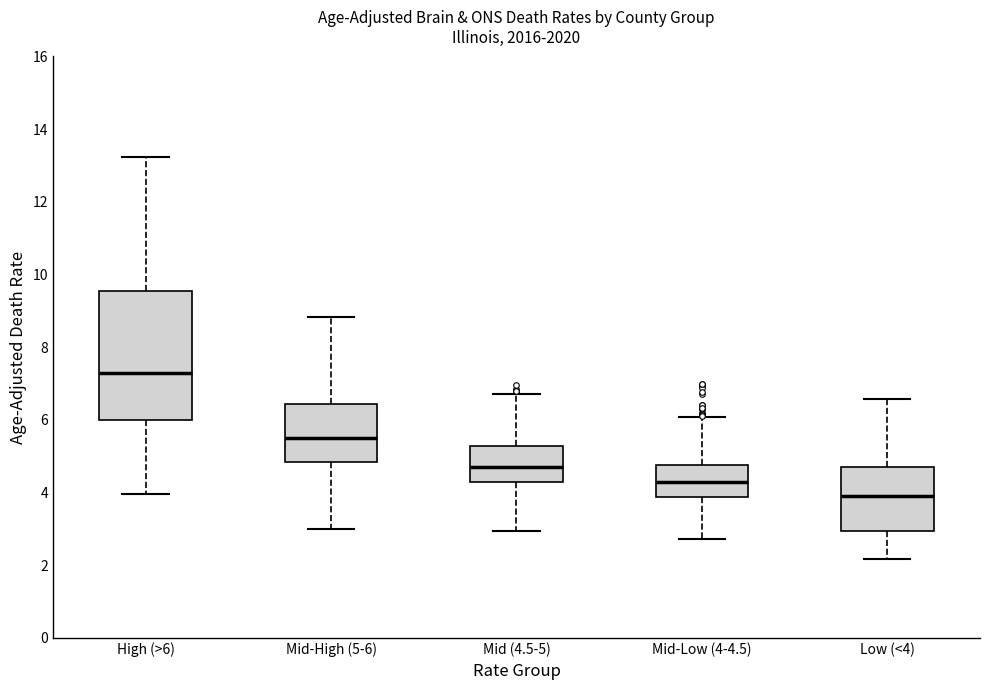

Which box's median line is the lowest?

Low (<4)